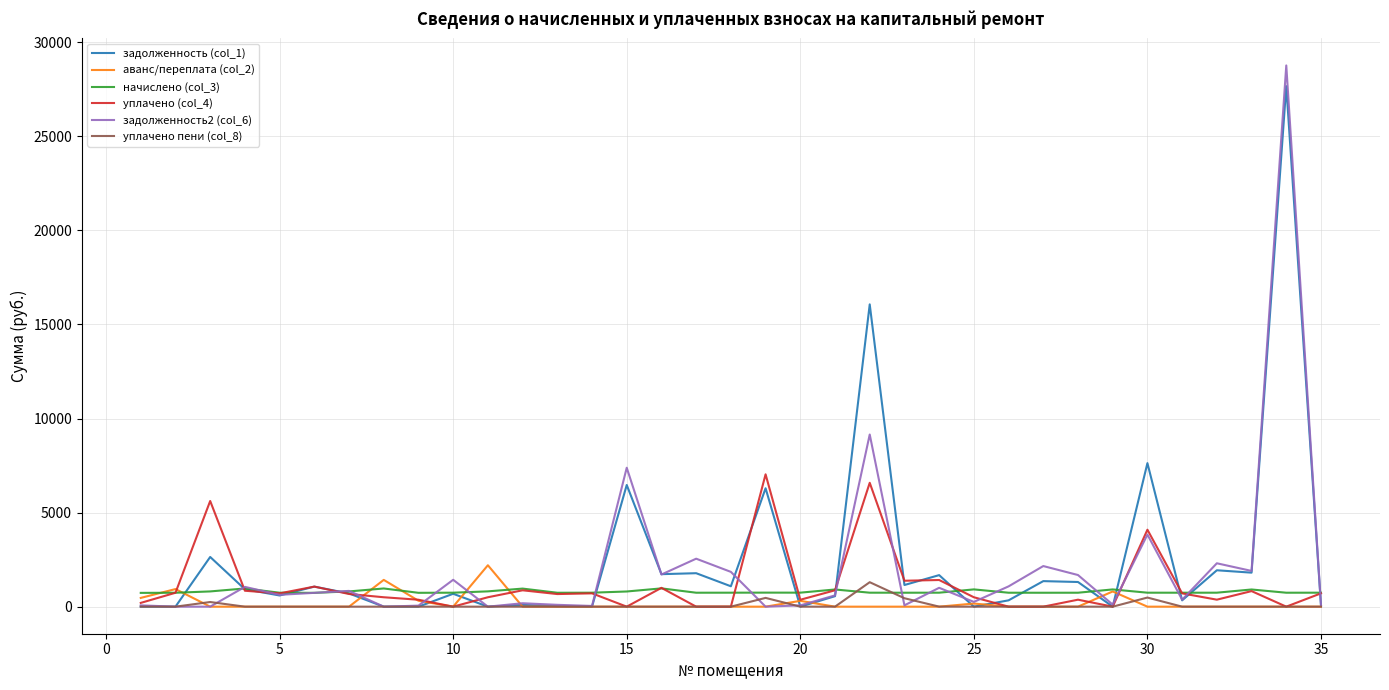

What is the highest value of the аванс/переплата (col_2) series?

2201.0